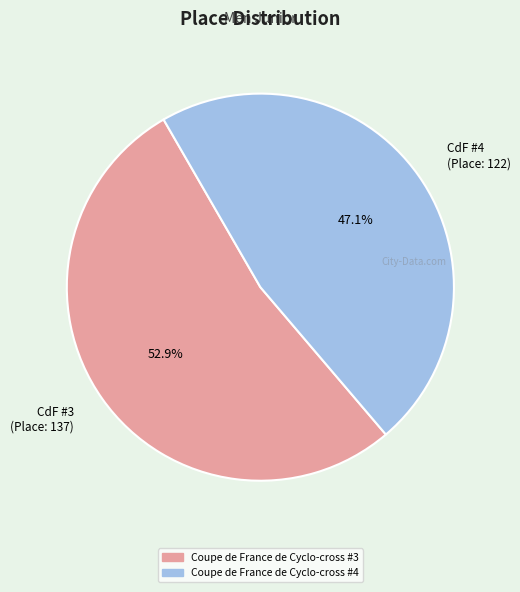

To the nearest percent, what is the difference between the largest and smallest slice percentages?

6%